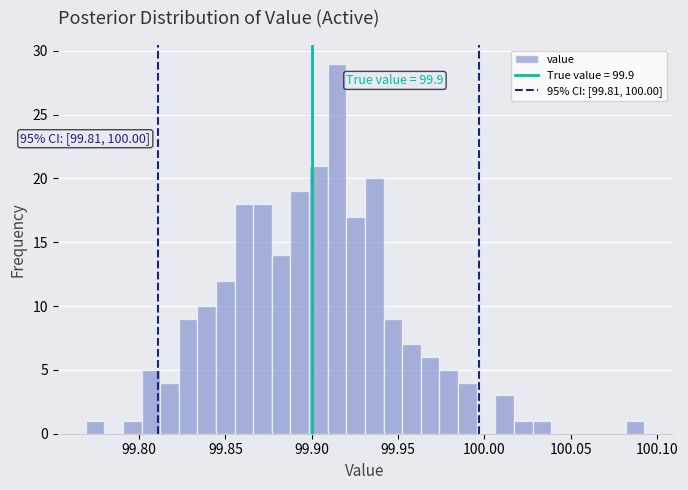

Around what value on the x-axis is the tallest bar? Give the approximate position of its centre, as read against the axis.

99.915